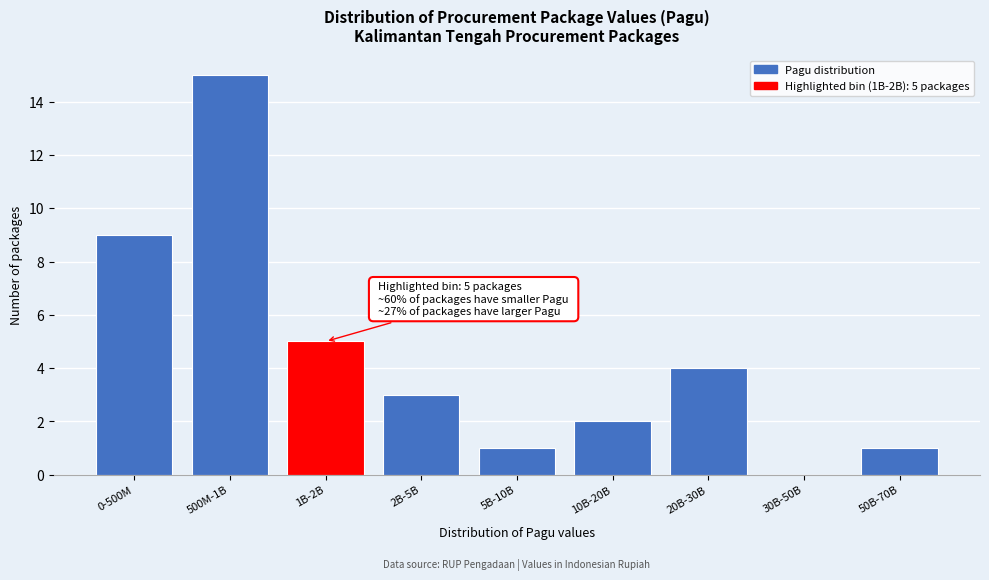

Reading left to right, list all the values displayed in this chart.

0-500M=9	500M-1B=15	1B-2B=5	2B-5B=3	5B-10B=1	10B-20B=2	20B-30B=4	30B-50B=0	50B-70B=1